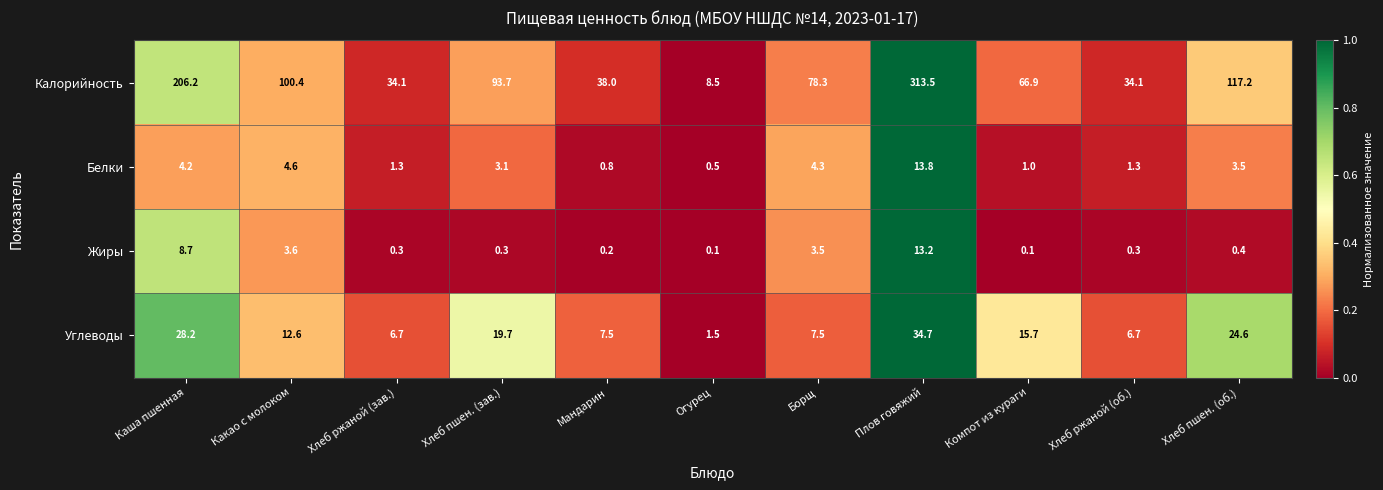

Which series changed the most between Какао с молоком and Хлеб ржаной (зав.)?

Калорийность